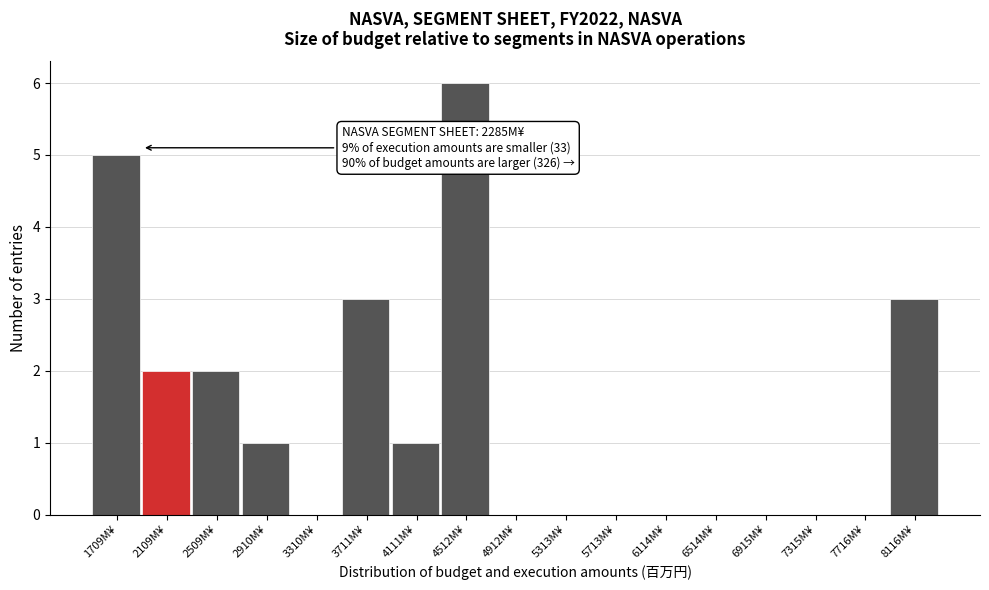

Reading right to left, extract all data points from this chart.

8116M¥=3	7716M¥=0	7315M¥=0	6915M¥=0	6514M¥=0	6114M¥=0	5713M¥=0	5313M¥=0	4912M¥=0	4512M¥=6	4111M¥=1	3711M¥=3	3310M¥=0	2910M¥=1	2509M¥=2	2109M¥=2	1709M¥=5